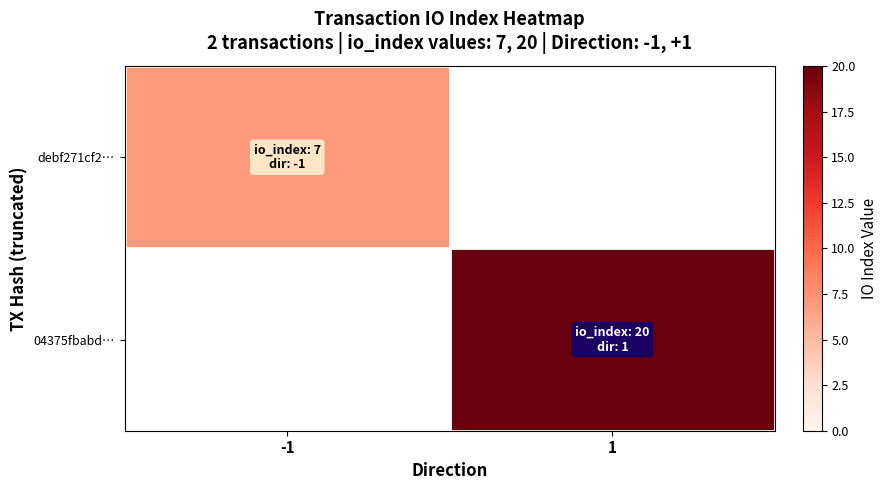

What is the lowest value of the debf271cf2… series?

7.0